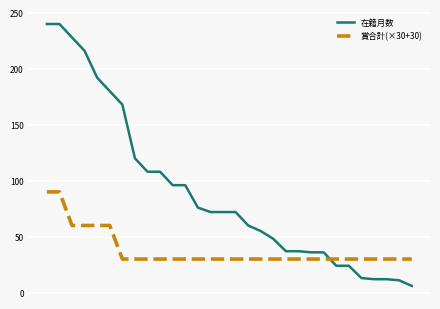

List the series in order of their overall mean, lowest first.

賞合計(×30+30), 在籍月数